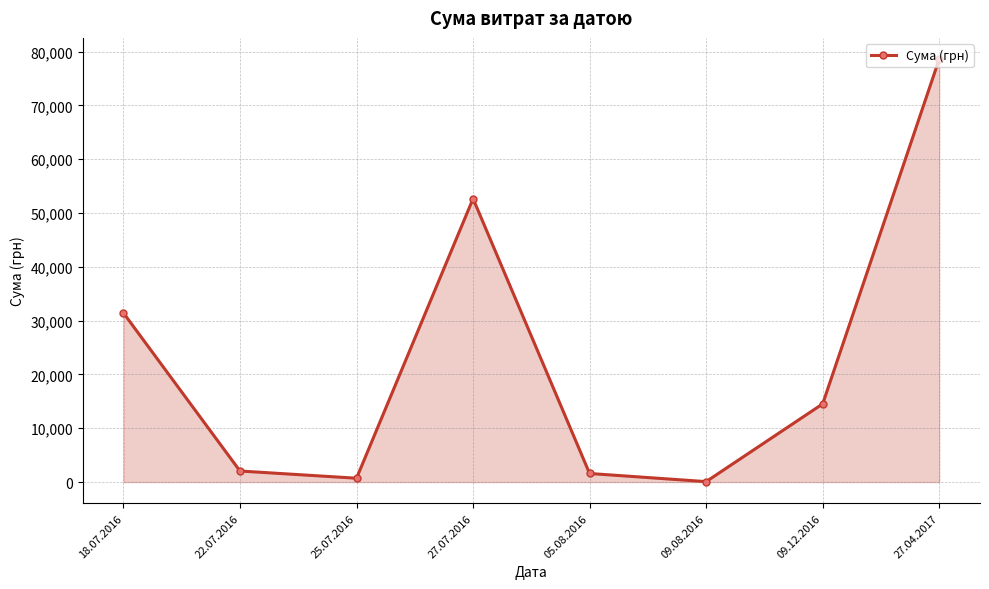

Reading left to right, transcribe all the data shown in this chart.

31424.0	2056.2	717.0	52658.0	1596.0	85.0	14530.0	78600.0